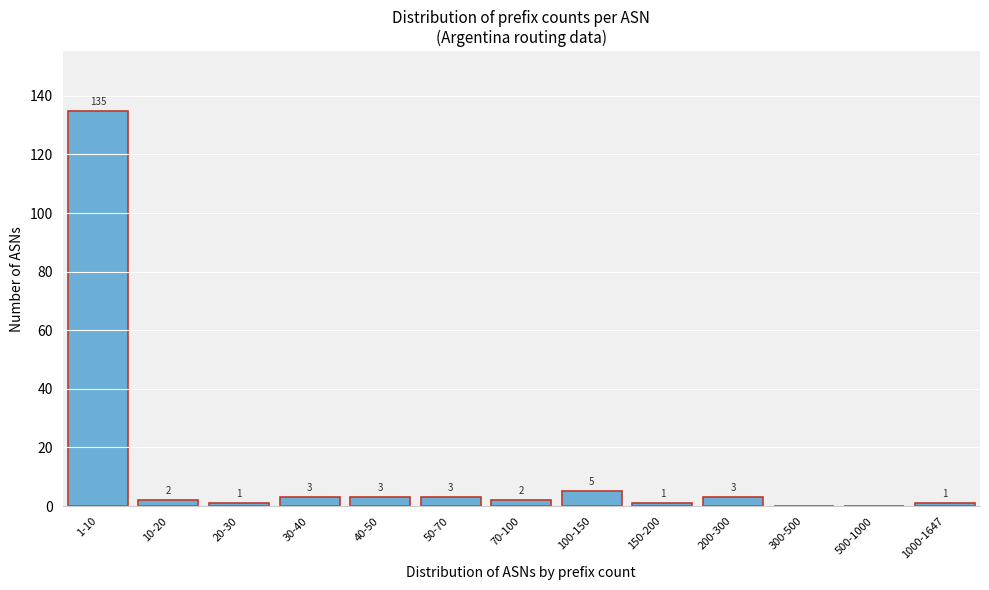

Reading left to right, list all the values displayed in this chart.

1-10=135	10-20=2	20-30=1	30-40=3	40-50=3	50-70=3	70-100=2	100-150=5	150-200=1	200-300=3	300-500=0	500-1000=0	1000-1647=1